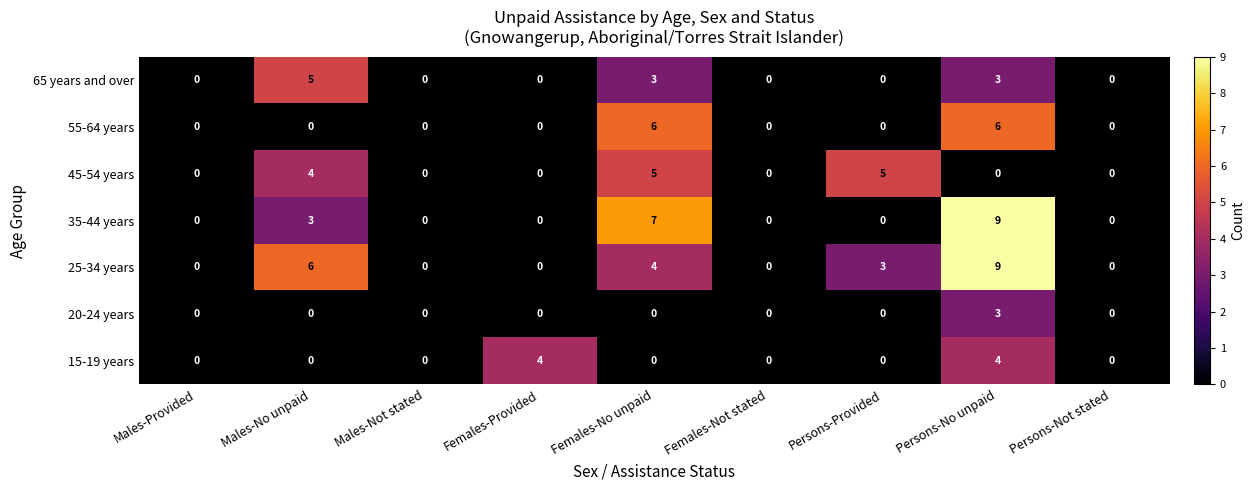

Which label corresponds to the largest value in the chart?

Persons-No unpaid